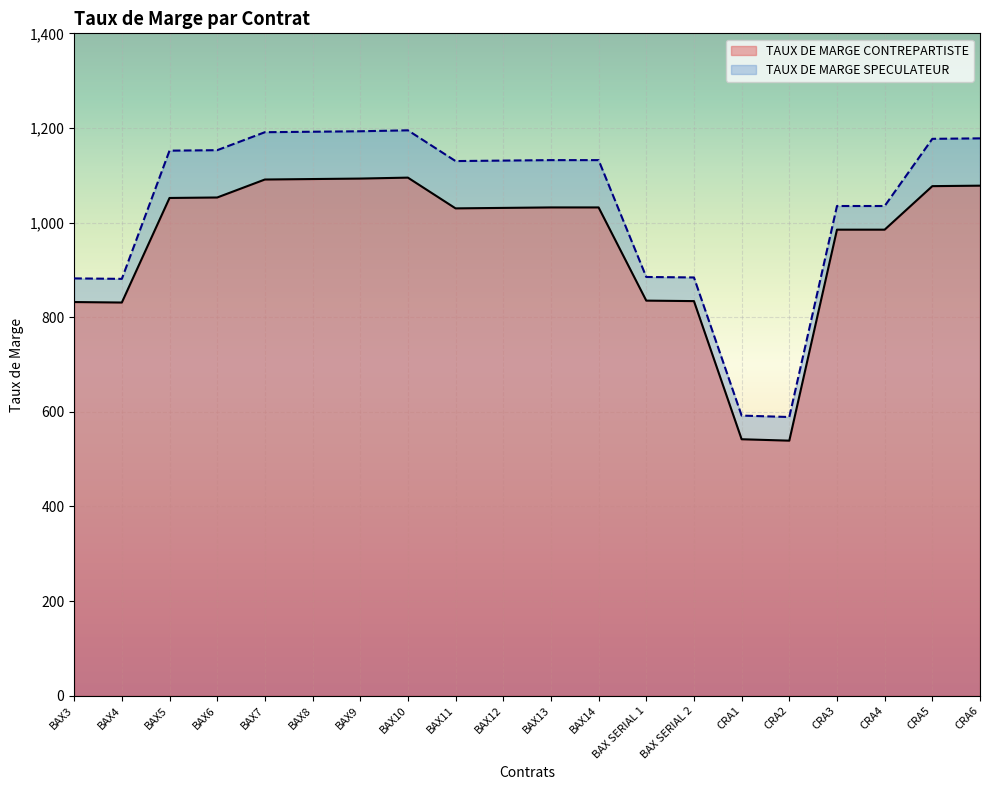

What is the maximum value shown in the chart?

1195